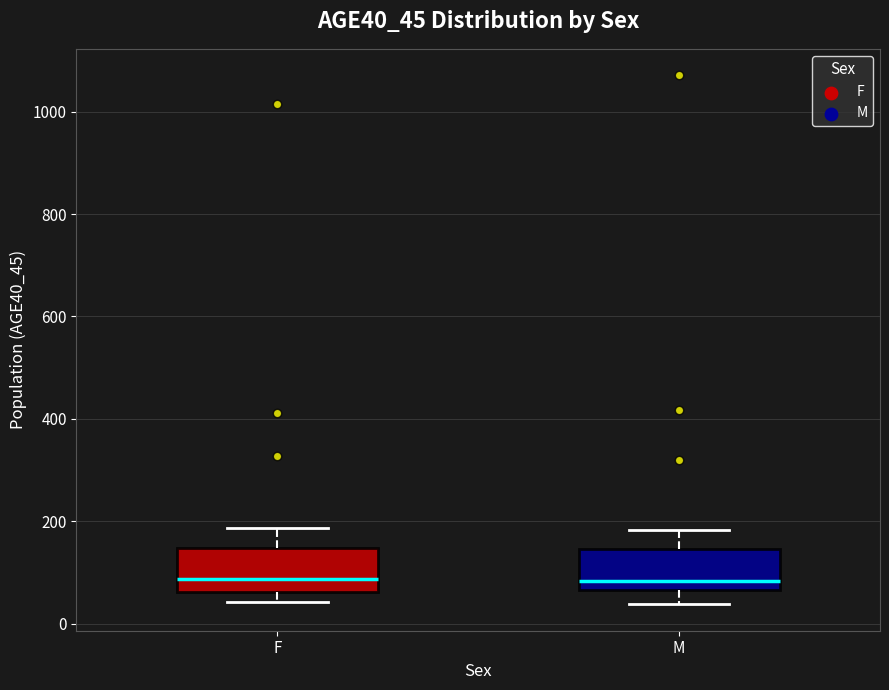

Where is the lower edge of the box for M on the y-axis? The values are not printed on the chart, so give them approximately, as read against the axis.

60